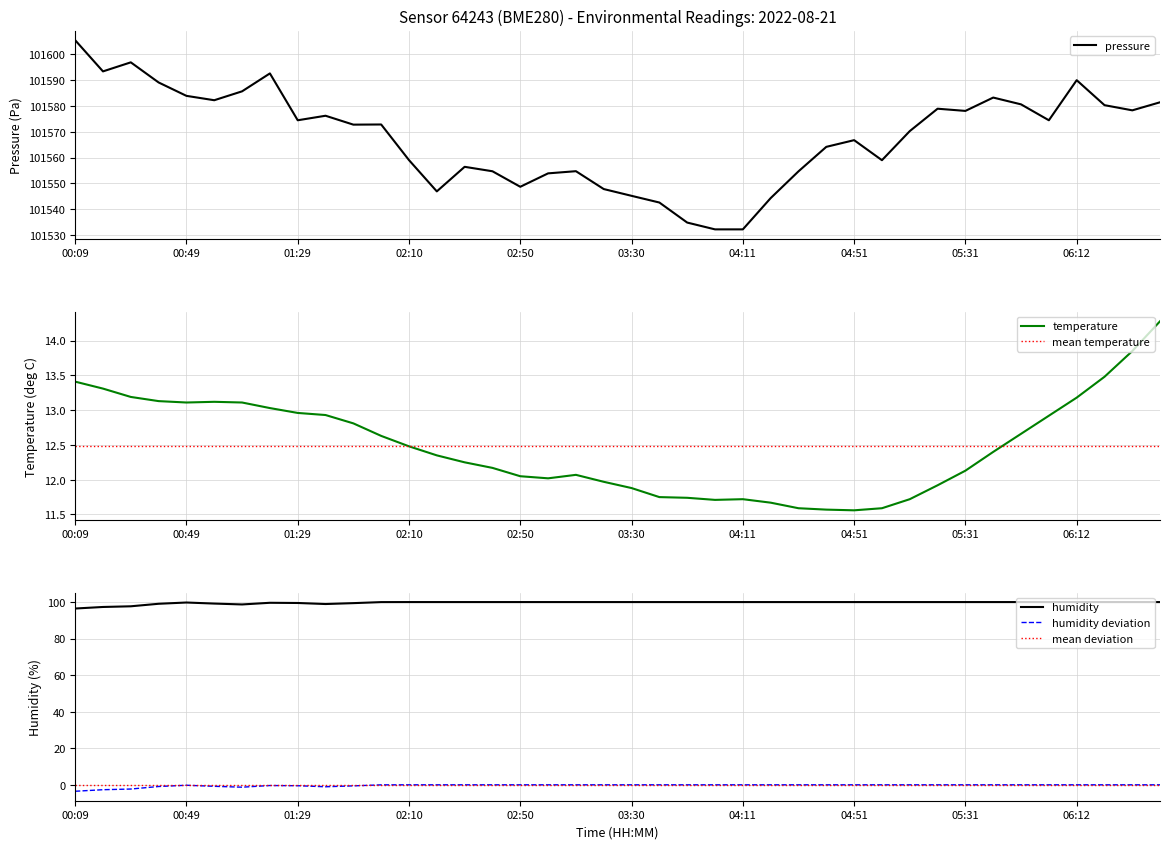

Which category has the highest value in the pressure series?

00:09